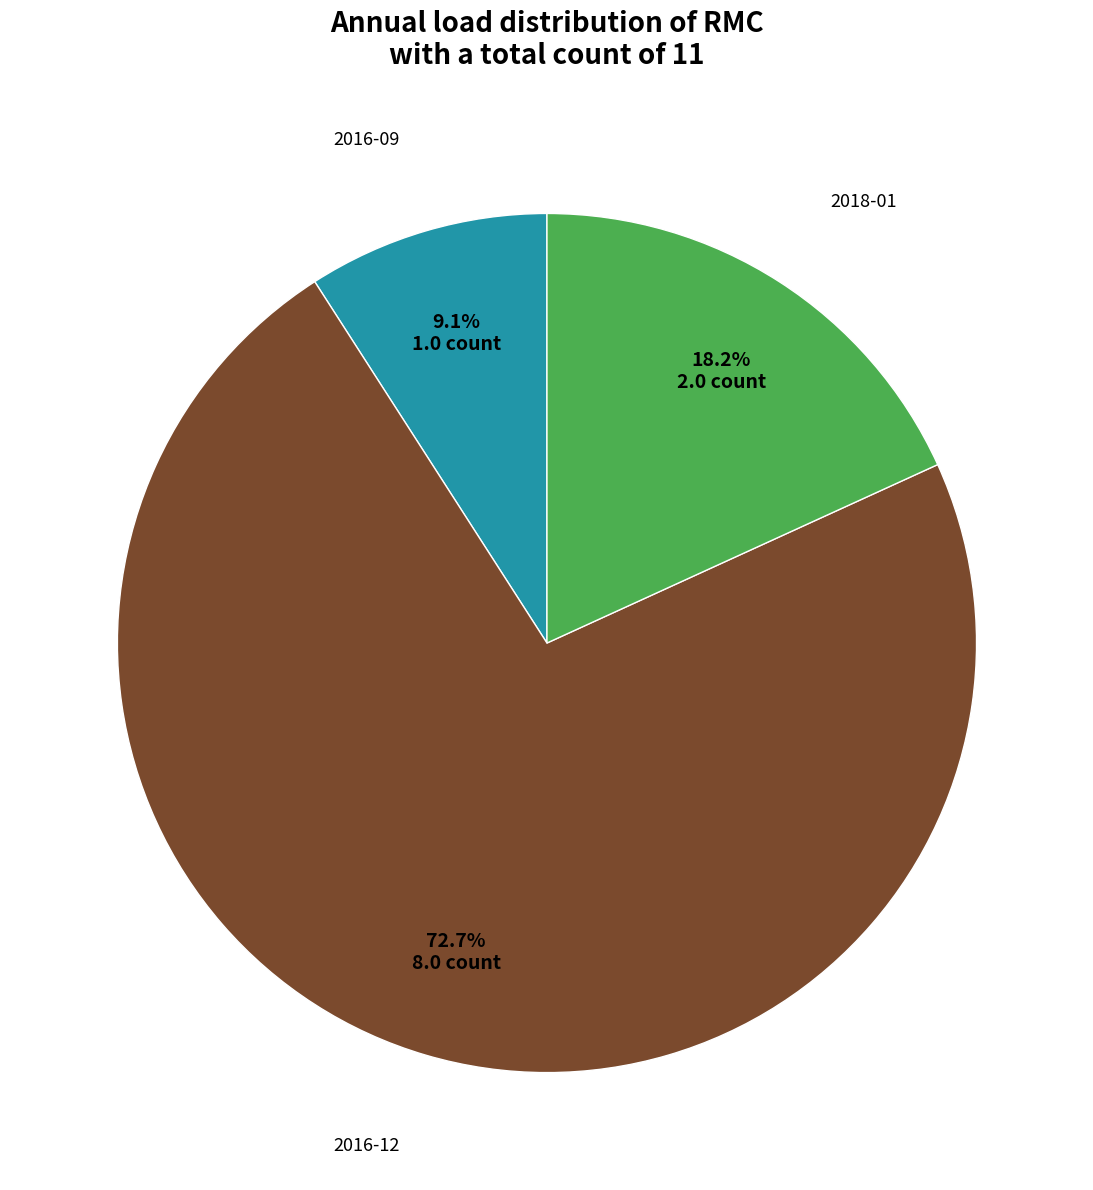

Is there any slice that represents more than half of the pie?

Yes